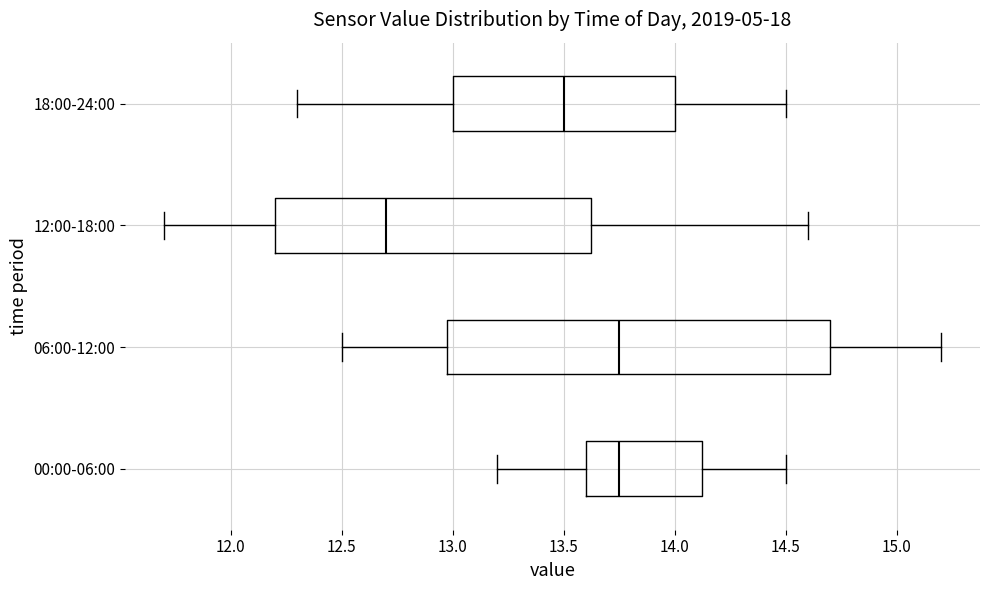

Which box is the widest, from its left edge to its right edge?

06:00-12:00